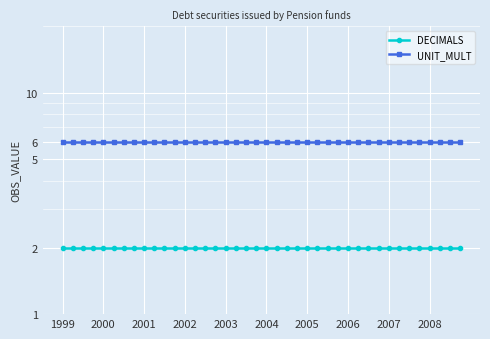

True or false: UNIT_MULT has a value of 6 at 2007.

True